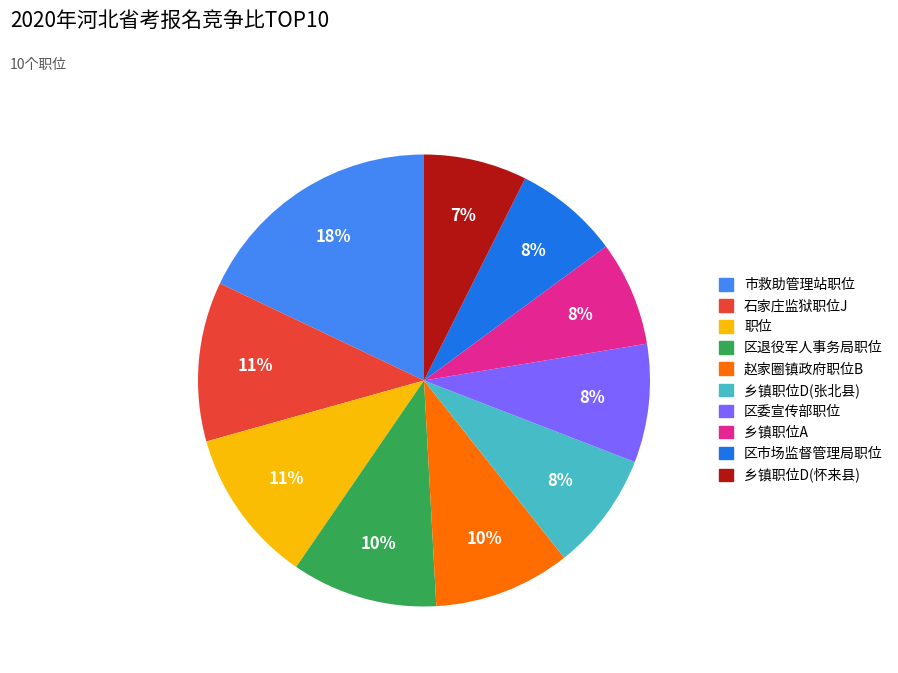

To the nearest percent, what is the combined percentage of 职位 and 区退役军人事务局职位?

22%